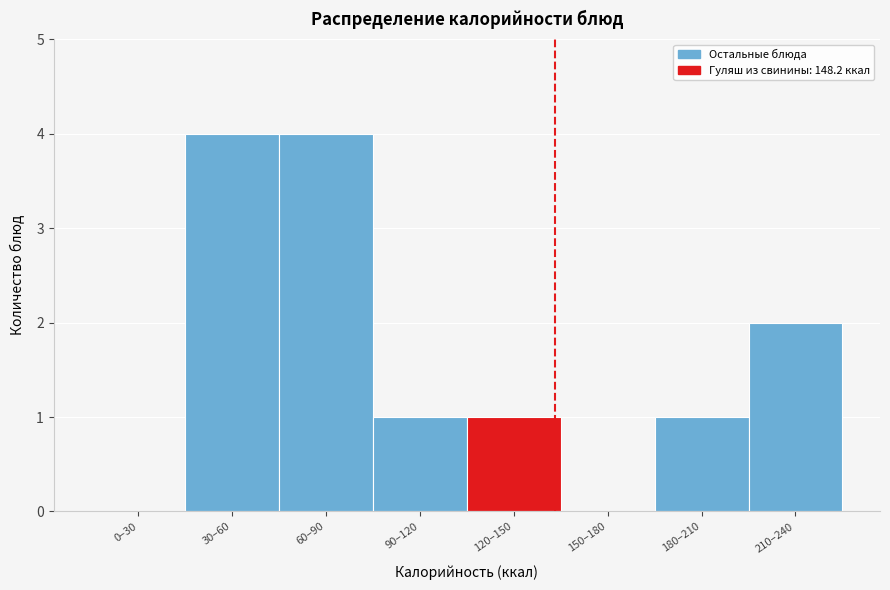

The chart shows a value of 0 at 150–180. True or false?

True